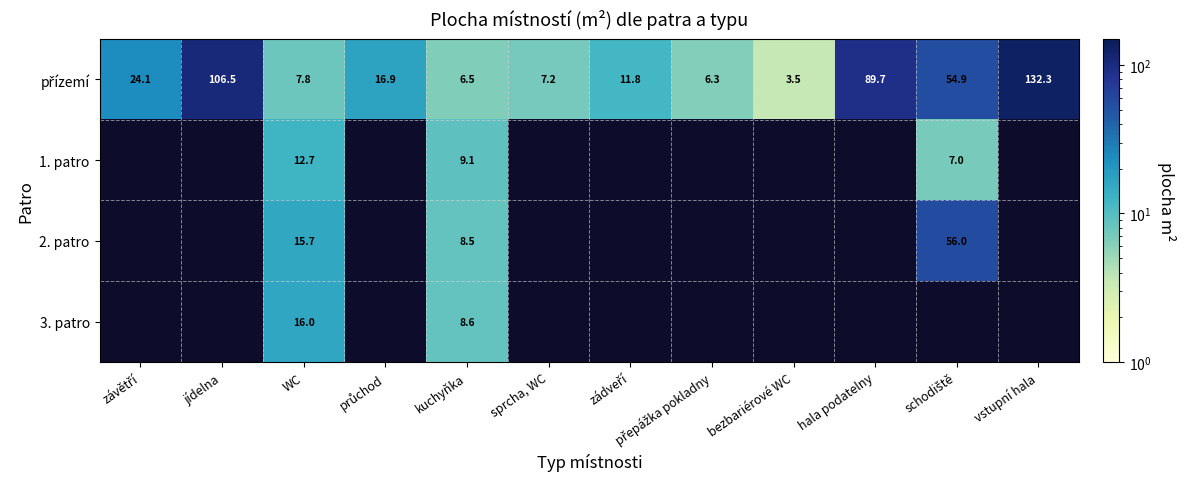

At how many categories does at least one series exceed 46?

4